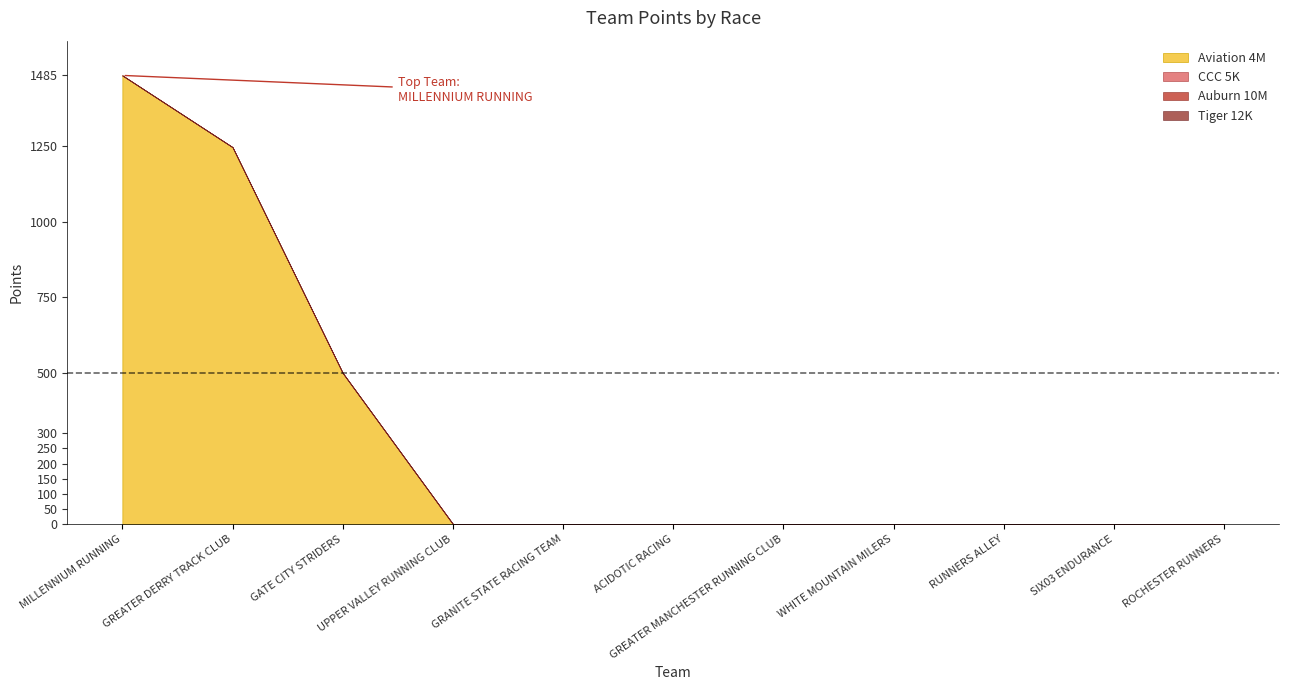

At which category is the sum across all series the highest?

MILLENNIUM RUNNING